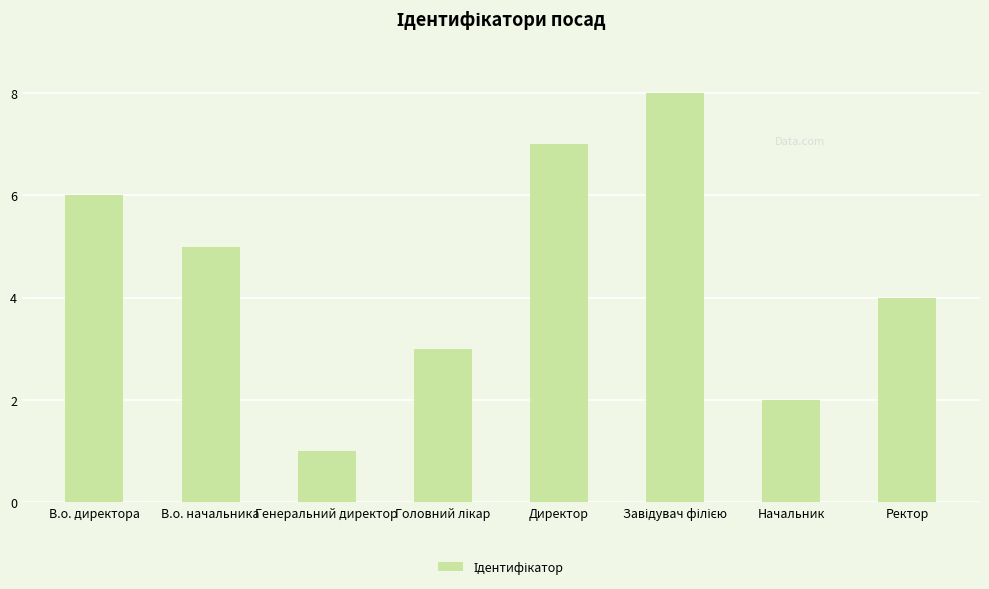

What is the value of the 6th bar from the left?

8